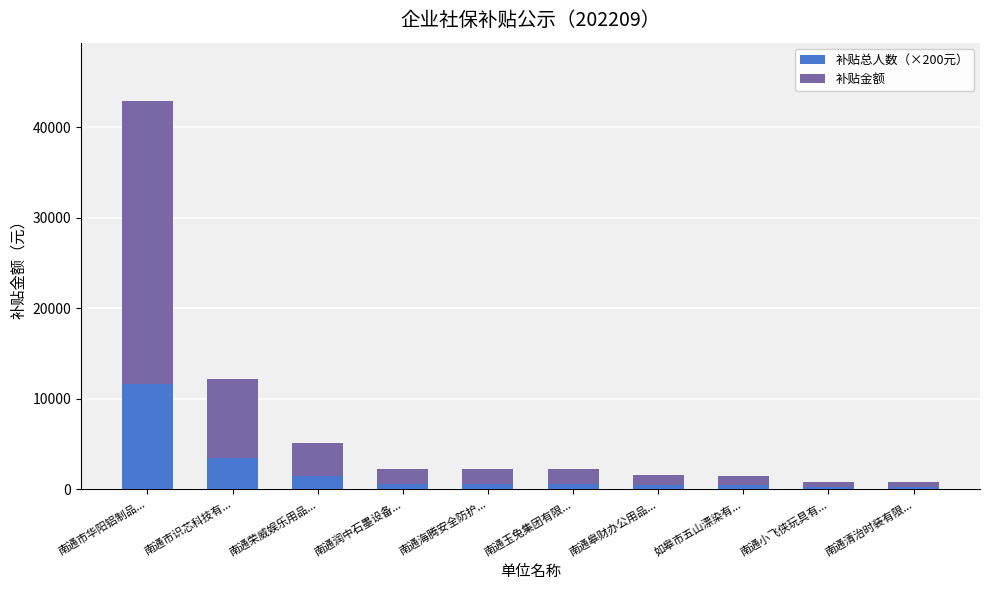

What is the maximum value for 补贴总人数（×200元）?

11600.0